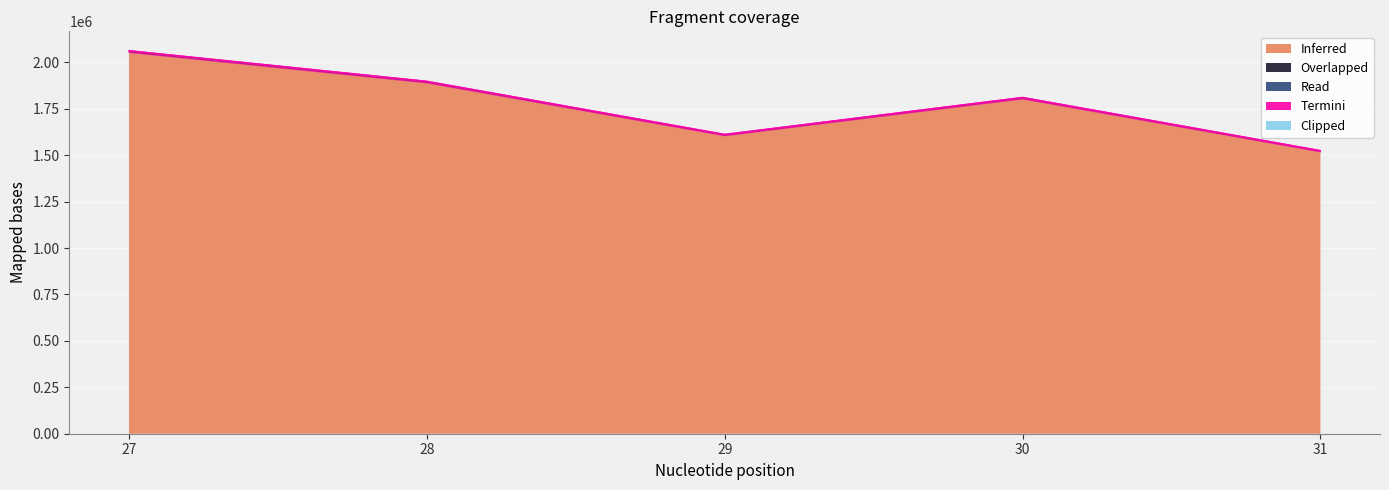

How many interior local valleys does the Read series have?

1